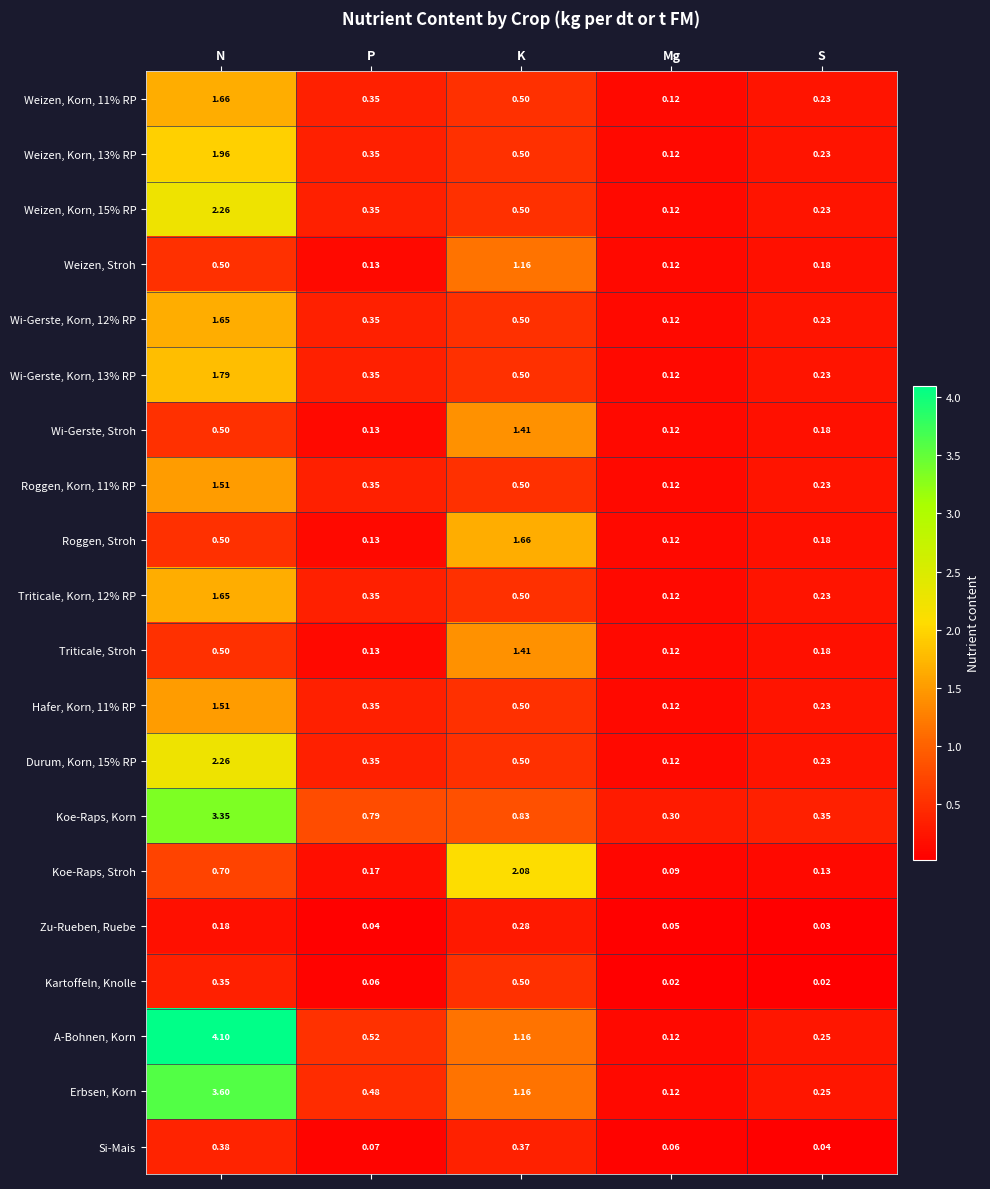

Rank the categories by Hafer, Korn, 11% RP value from lowest to highest.

Mg, S, P, K, N